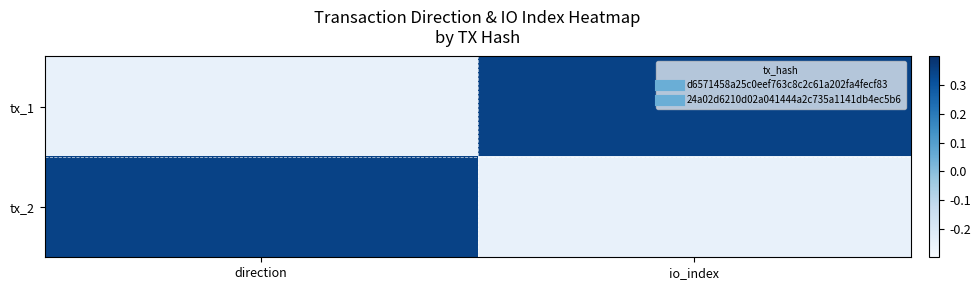

How many categories are shown in the chart?

2